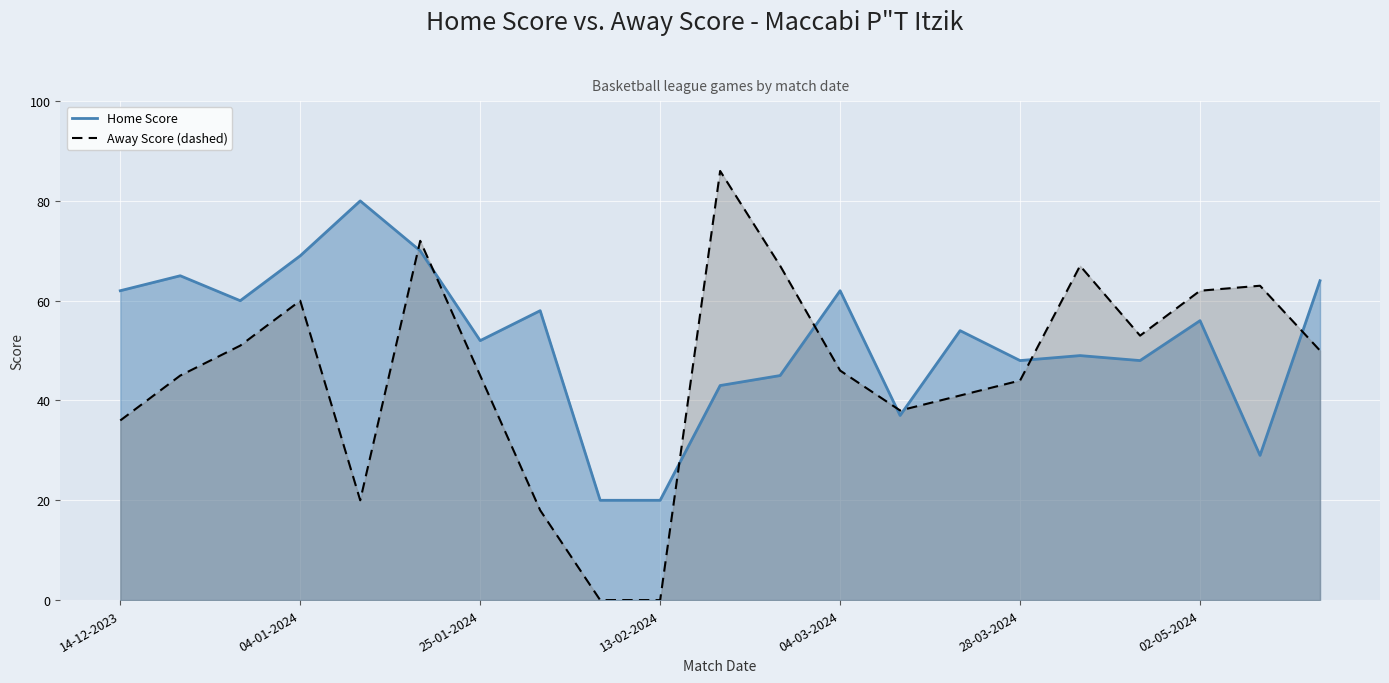

Reading left to right, list all the values displayed in this chart.

Home Score: 14-12-2023=62	21-12-2023=65	28-12-2023=60	04-01-2024=69	11-01-2024=80	18-01-2024=70	25-01-2024=52	01-02-2024=58	08-02-2024=20	13-02-2024=20	15-02-2024=43	22-02-2024=45	04-03-2024=62	09-03-2024=37	21-03-2024=54	28-03-2024=48	11-04-2024=49	18-04-2024=48	02-05-2024=56	09-05-2024=29	16-05-2024=64
Away Score: 14-12-2023=36	21-12-2023=45	28-12-2023=51	04-01-2024=60	11-01-2024=20	18-01-2024=72	25-01-2024=45	01-02-2024=18	08-02-2024=0	13-02-2024=0	15-02-2024=86	22-02-2024=67	04-03-2024=46	09-03-2024=38	21-03-2024=41	28-03-2024=44	11-04-2024=67	18-04-2024=53	02-05-2024=62	09-05-2024=63	16-05-2024=50